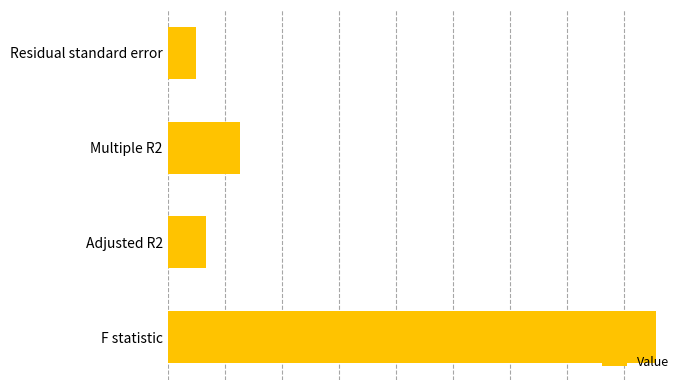

Does the chart contain any negative values?

No